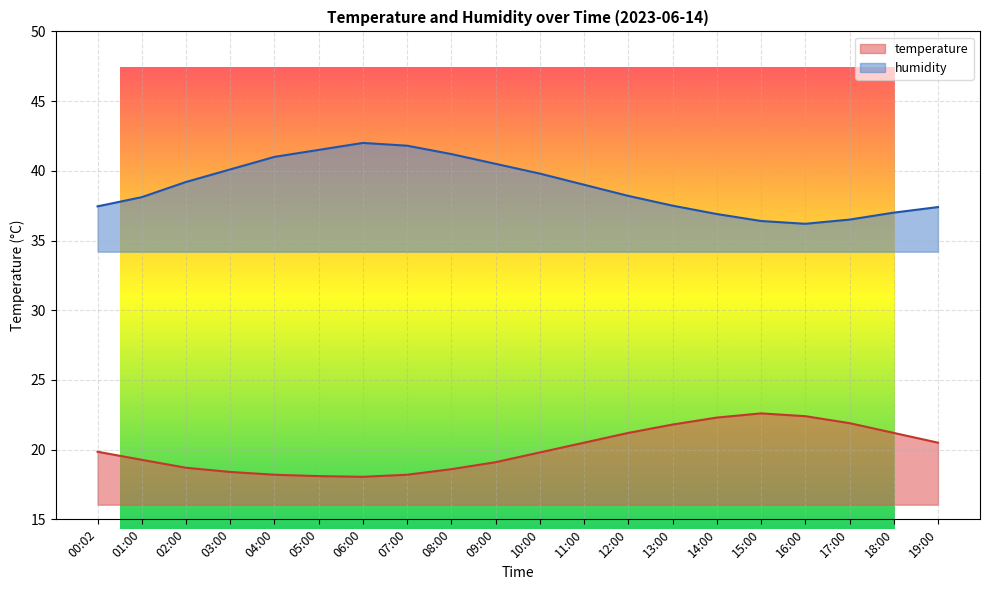

Rank the series by their maximum value, from highest to lowest.

humidity, temperature